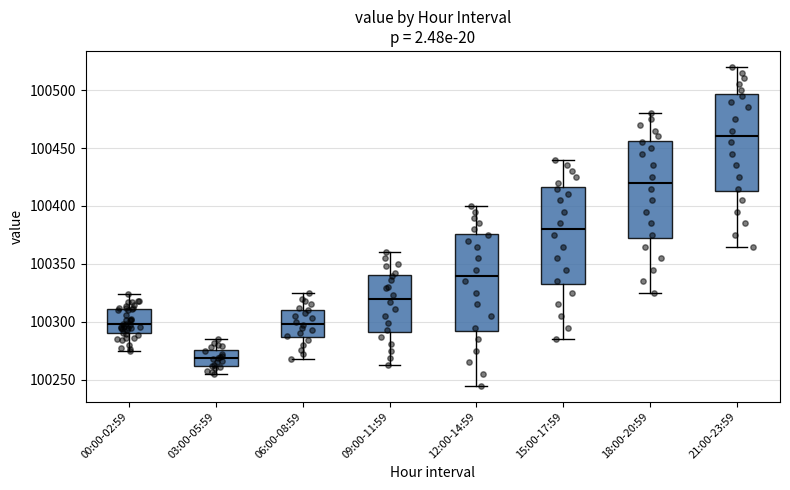

Reading left to right, read every box against the y-axis: the position of its median line, the range the box covers, and the ends of its whiskers. The values are not printed on the chart, so give them approximately, as read against the axis.

00:00-02:59: median 100300, box 100290 to 100310, whiskers 100275 to 100325
03:00-05:59: median 100270, box 100260 to 100275, whiskers 100255 to 100285
06:00-08:59: median 100300, box 100285 to 100310, whiskers 100270 to 100325
09:00-11:59: median 100320, box 100290 to 100340, whiskers 100265 to 100360
12:00-14:59: median 100340, box 100295 to 100375, whiskers 100245 to 100400
15:00-17:59: median 100380, box 100335 to 100415, whiskers 100285 to 100440
18:00-20:59: median 100420, box 100375 to 100455, whiskers 100325 to 100480
21:00-23:59: median 100460, box 100415 to 100495, whiskers 100365 to 100520